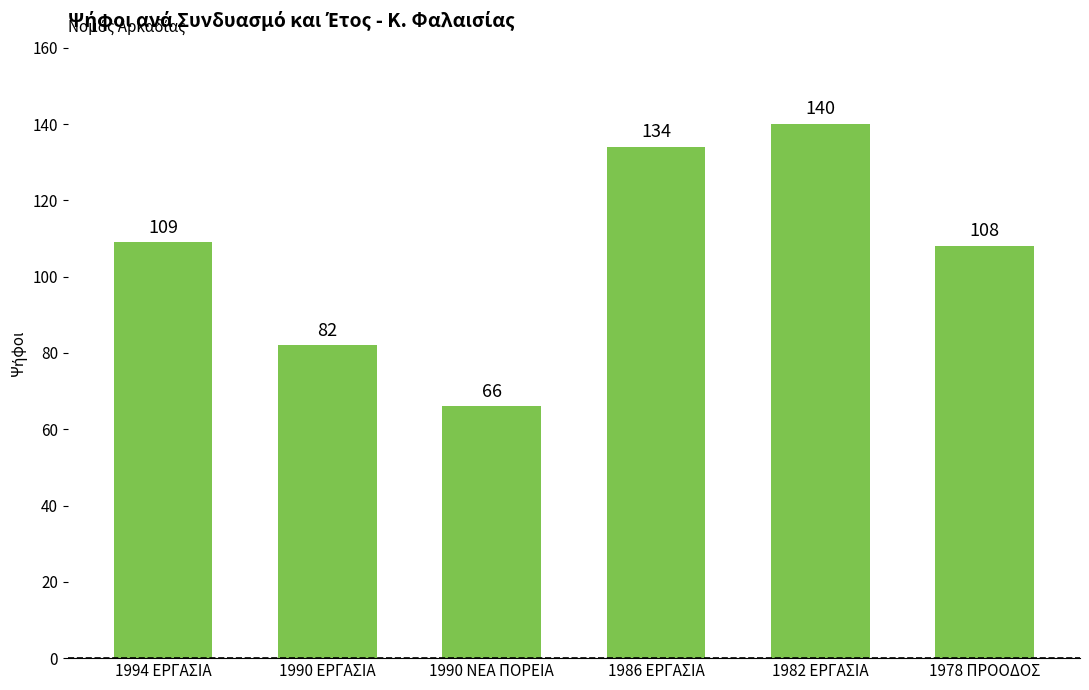

What is the sum of the values at 1986 ΕΡΓΑΣΙΑ and 1978 ΠΡΟΟΔΟΣ?

242